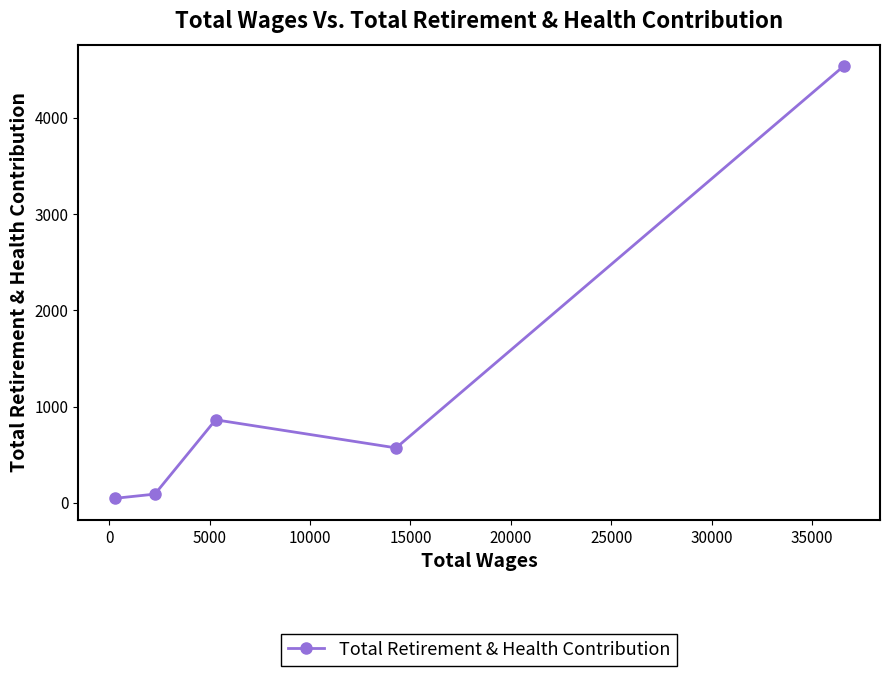

What is the average value?

1222